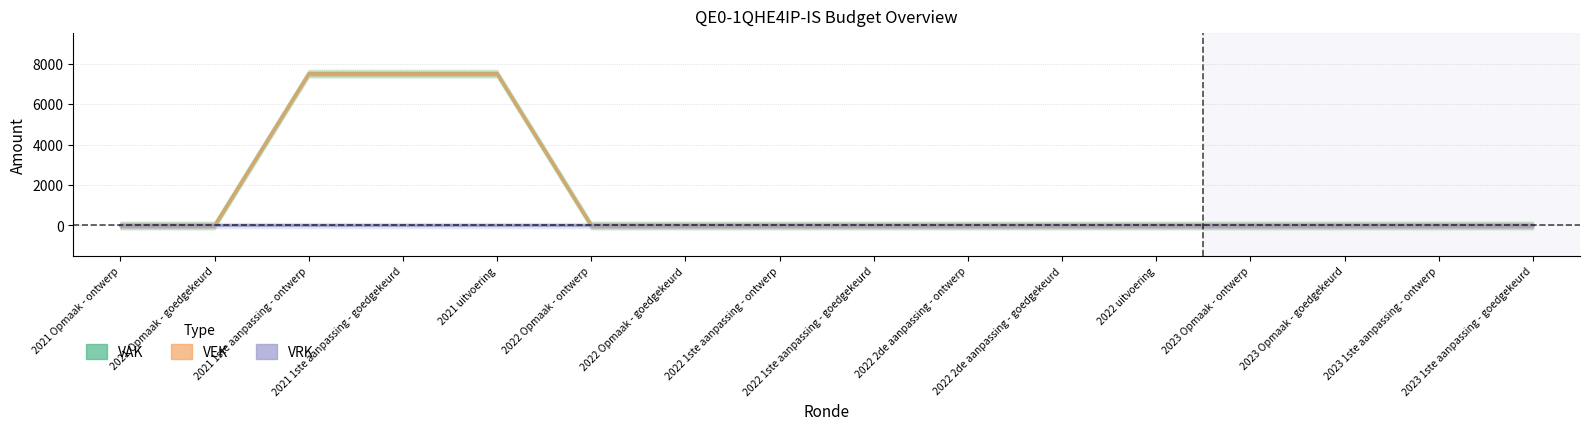

Which has a higher value, 2021 uitvoering or 2021 Opmaak - ontwerp?

2021 uitvoering